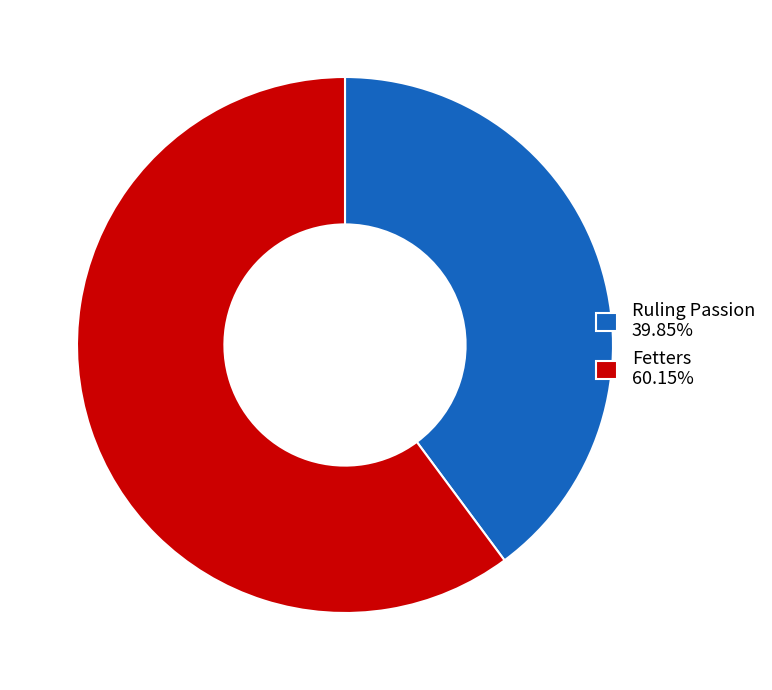

Is there a majority slice in this chart?

Yes